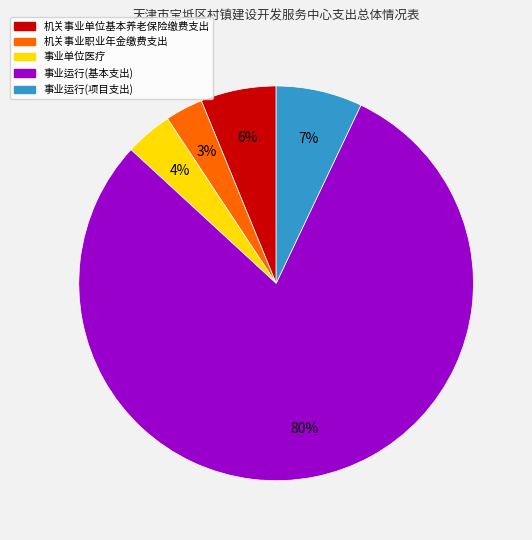

True or false: 事业运行(项目支出) accounts for 2% of the total.

False